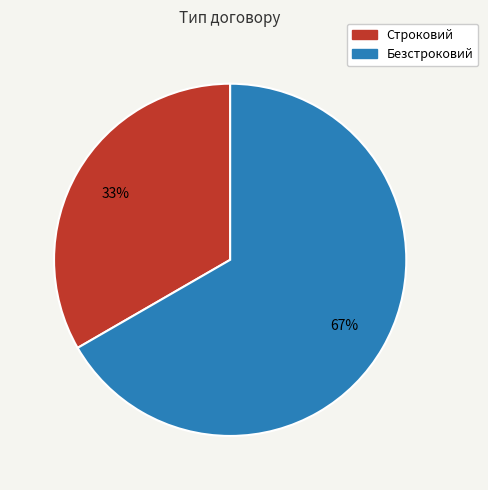

Is the sum of Безстроковий and Строковий greater than half?

Yes